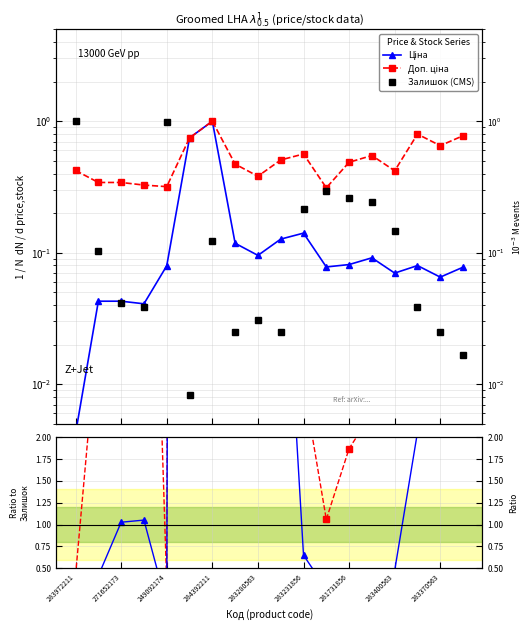

At which category does Ціна / Залишок reach its first local peak?

284392211